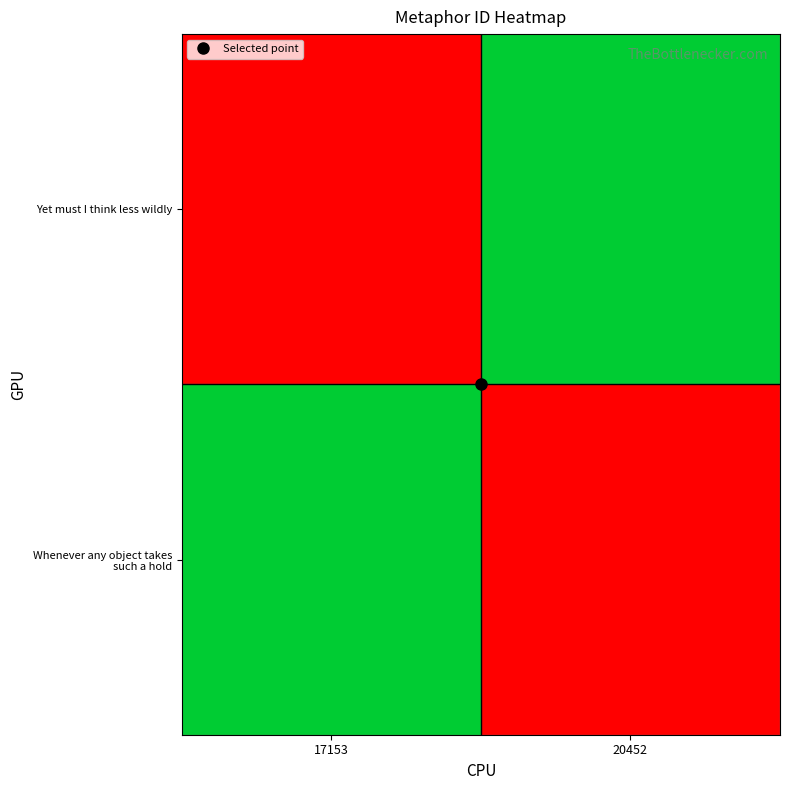

Which label corresponds to the smallest value in the chart?

17153